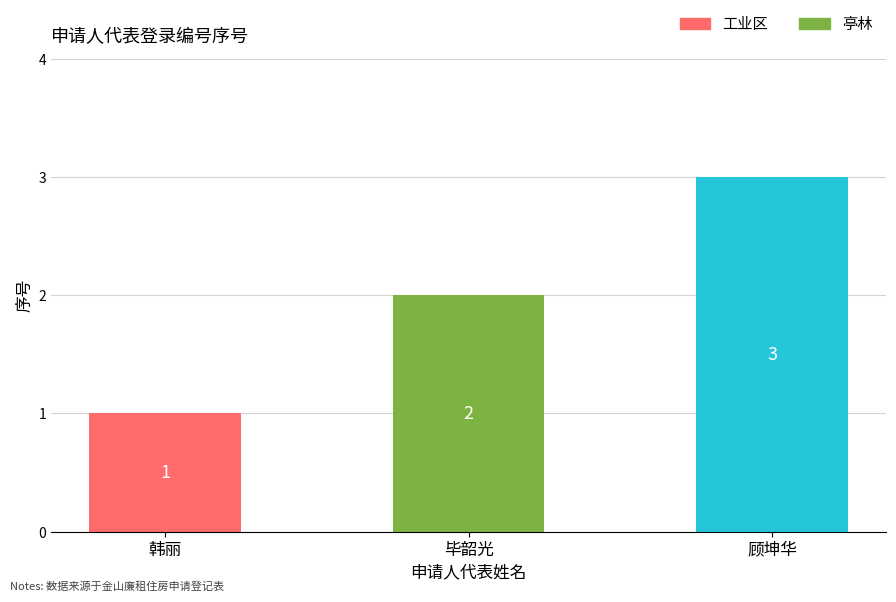

Rank the categories by value from highest to lowest.

顾坤华, 毕韶光, 韩丽